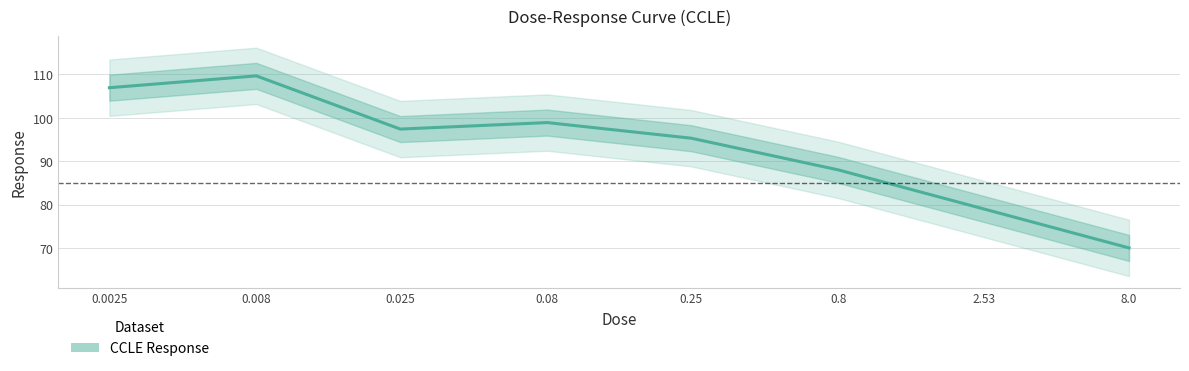

Between 0.008 and 0.08, which is larger?

0.008